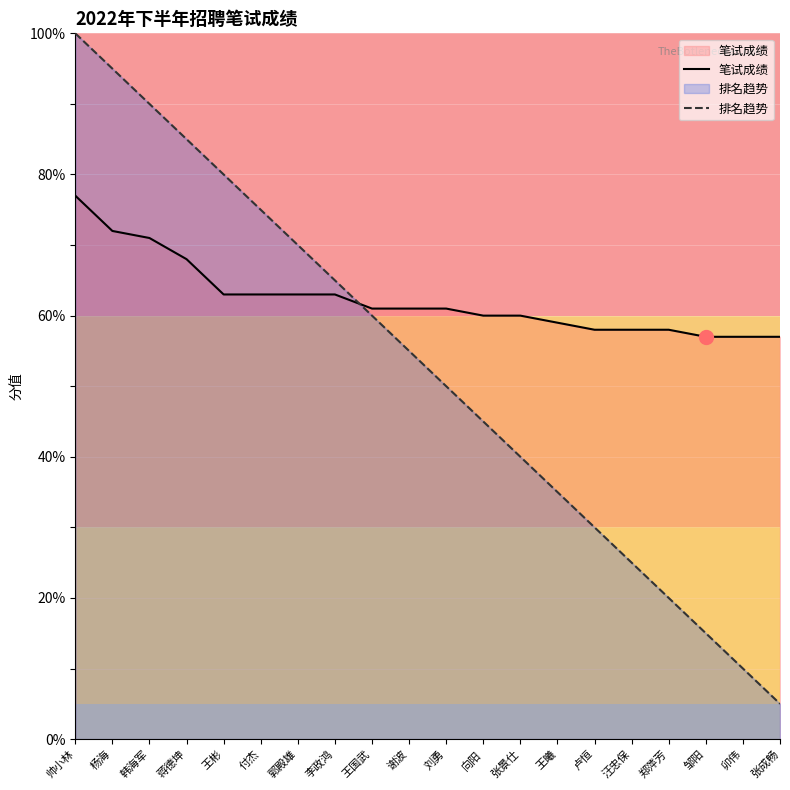

What are all the series names shown in the legend?

笔试成绩, 排名趋势